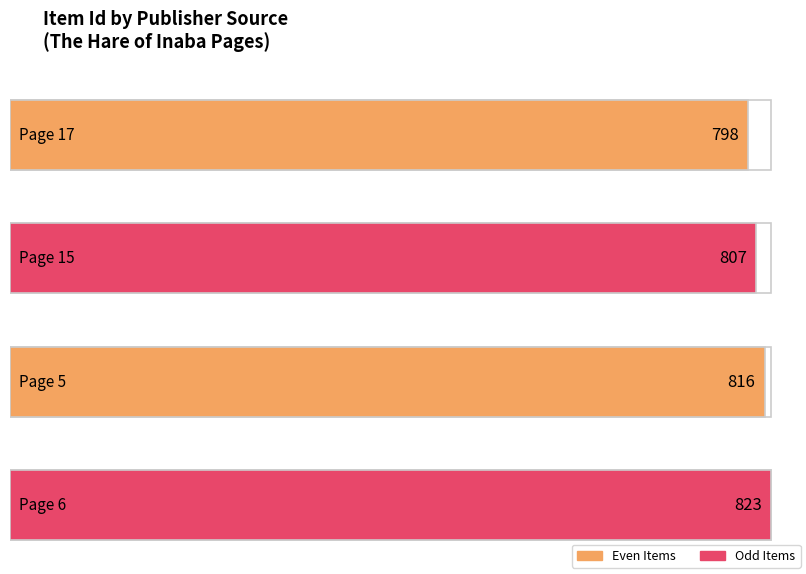

How many data points does each series have?

4